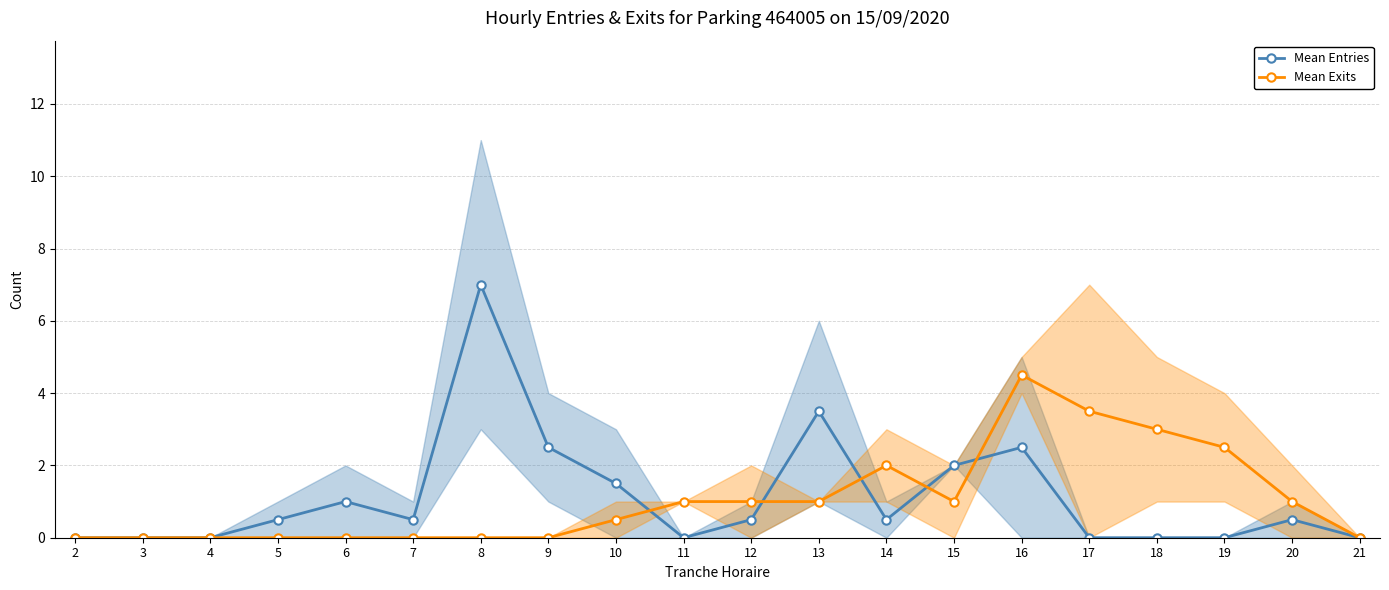

Is this an area chart (filled region under the line)?

No